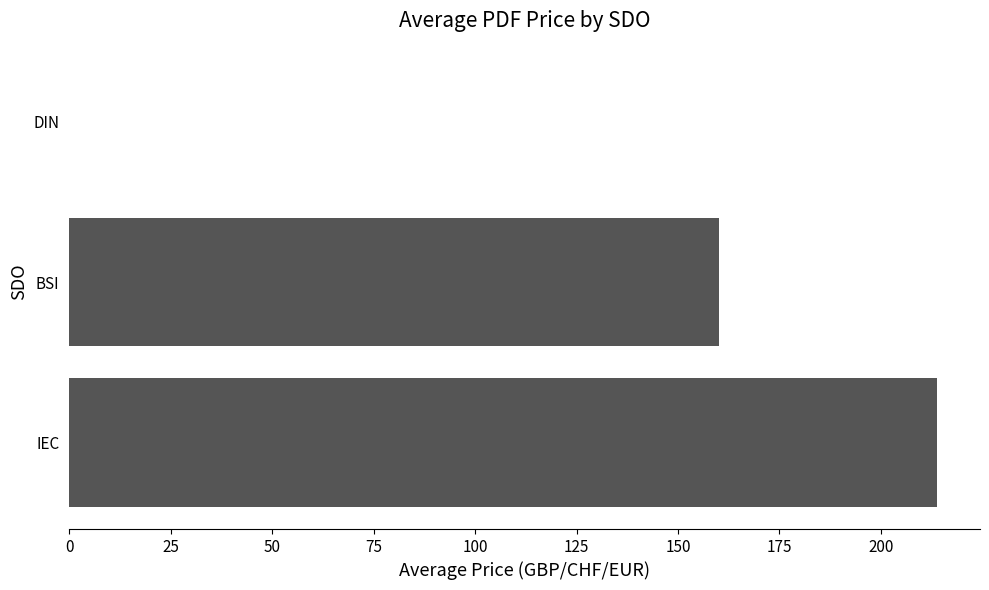

Is it true that the value at BSI is 80.3?

False